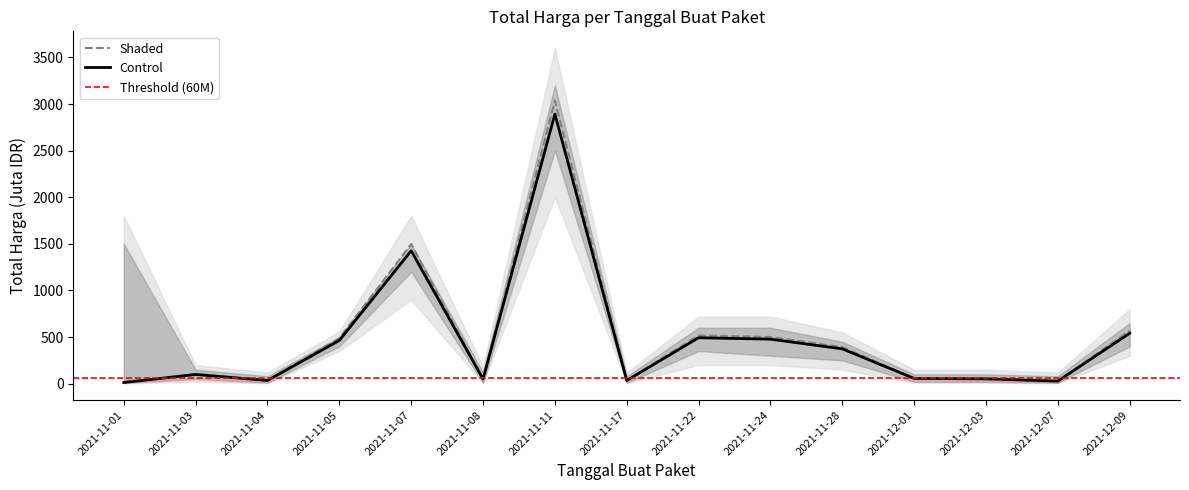

What is the difference between the second highest and minimum values in the Shaded series?

1483.7